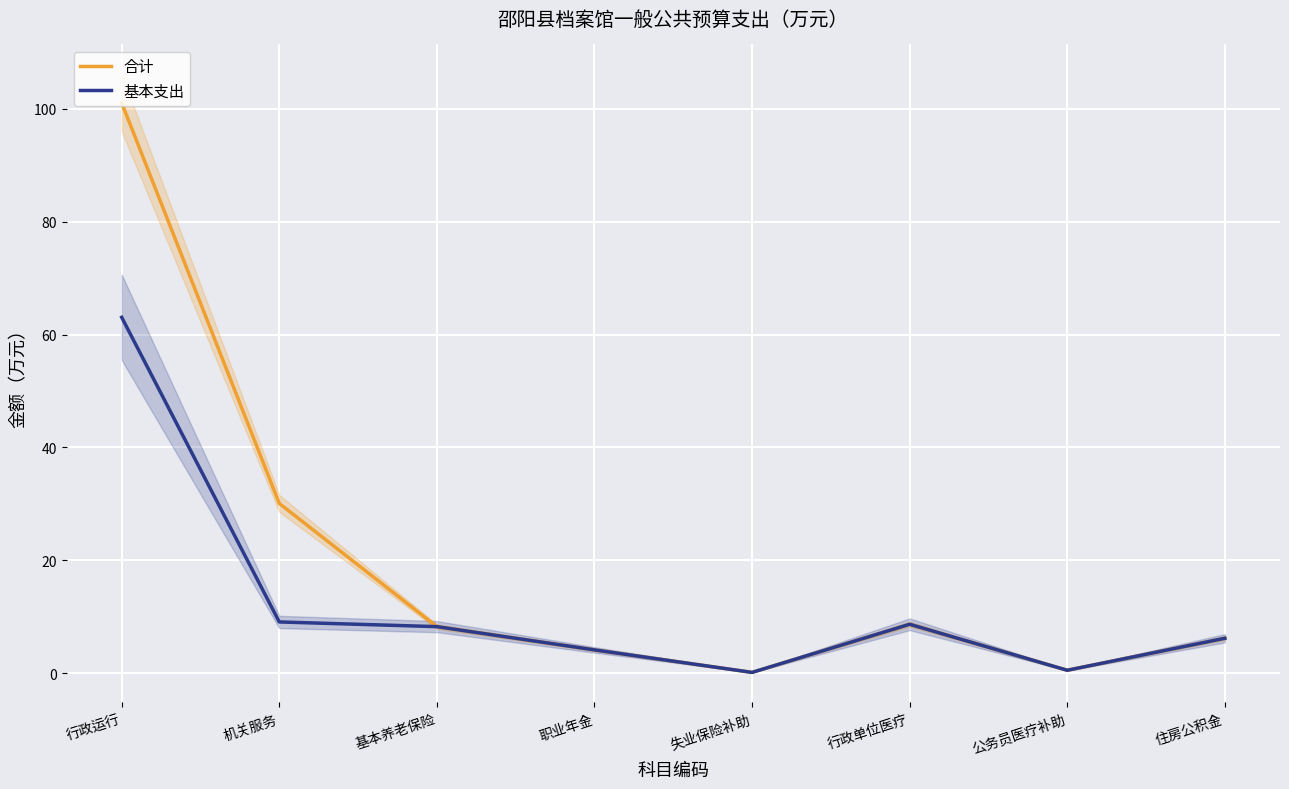

True or false: 合计 has more than 2 interior local peaks.

False